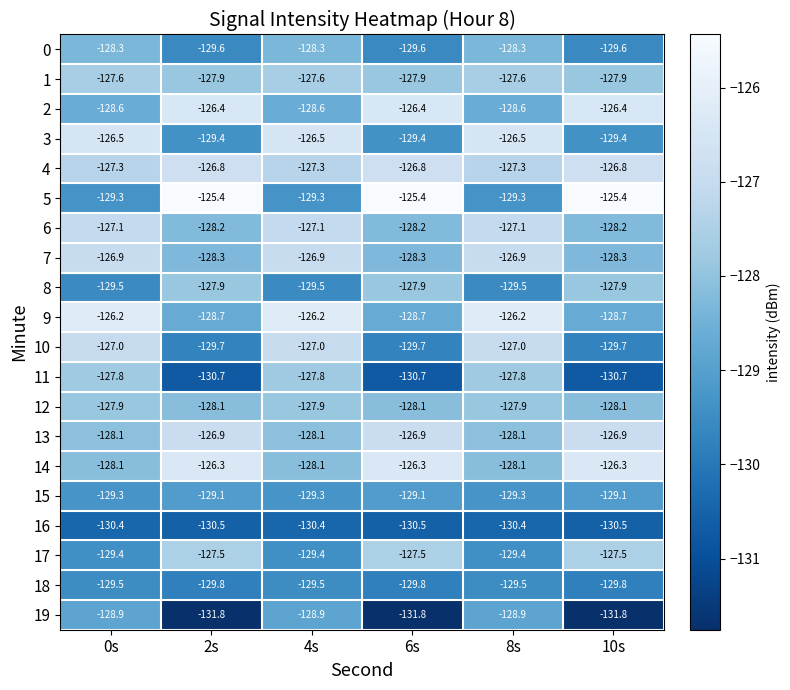

How many data points does each series have?

6